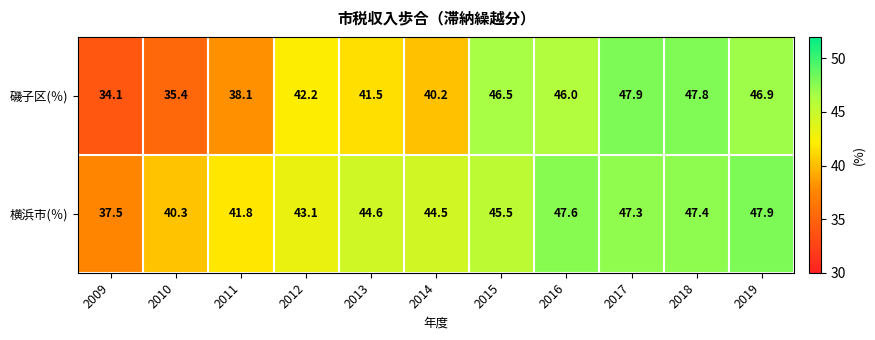

Which series has the widest spread of values?

磯子区(％)